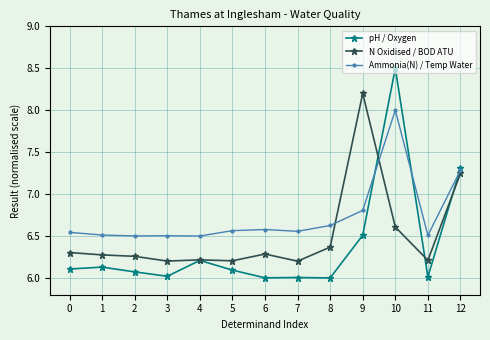

What is the spread (max minus min) of values at 7?

0.6